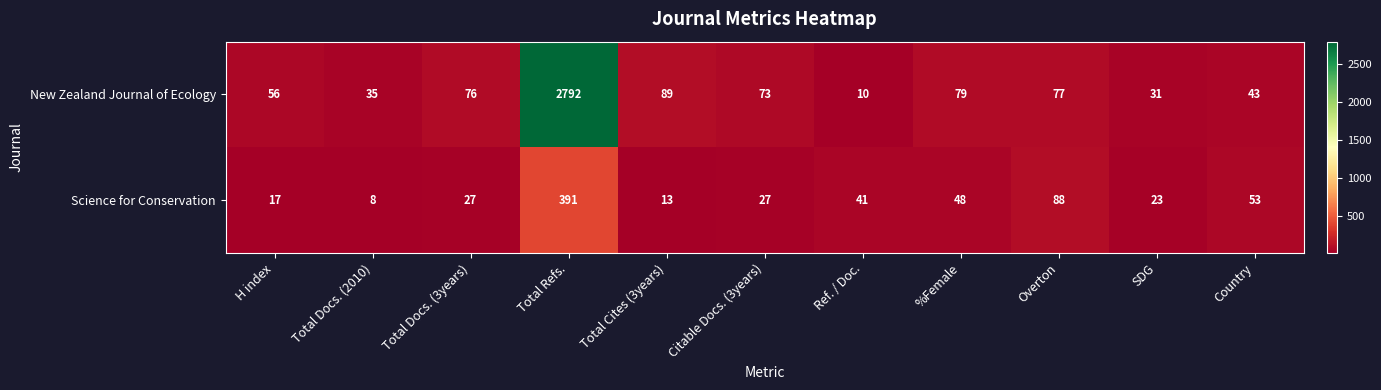

How many categories are shown in the chart?

11